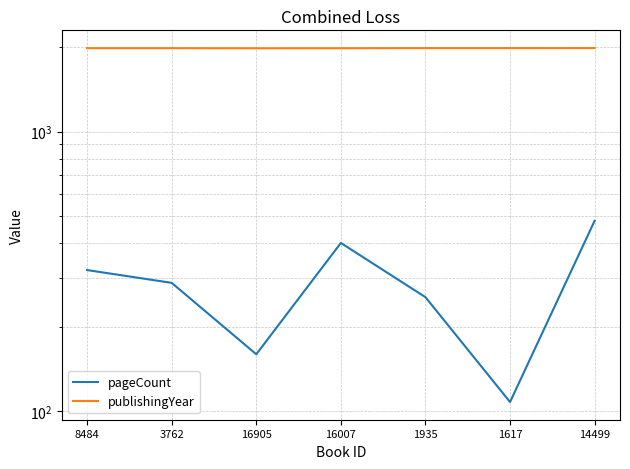

Between 8484 and 1935, which series saw the biggest shift?

pageCount